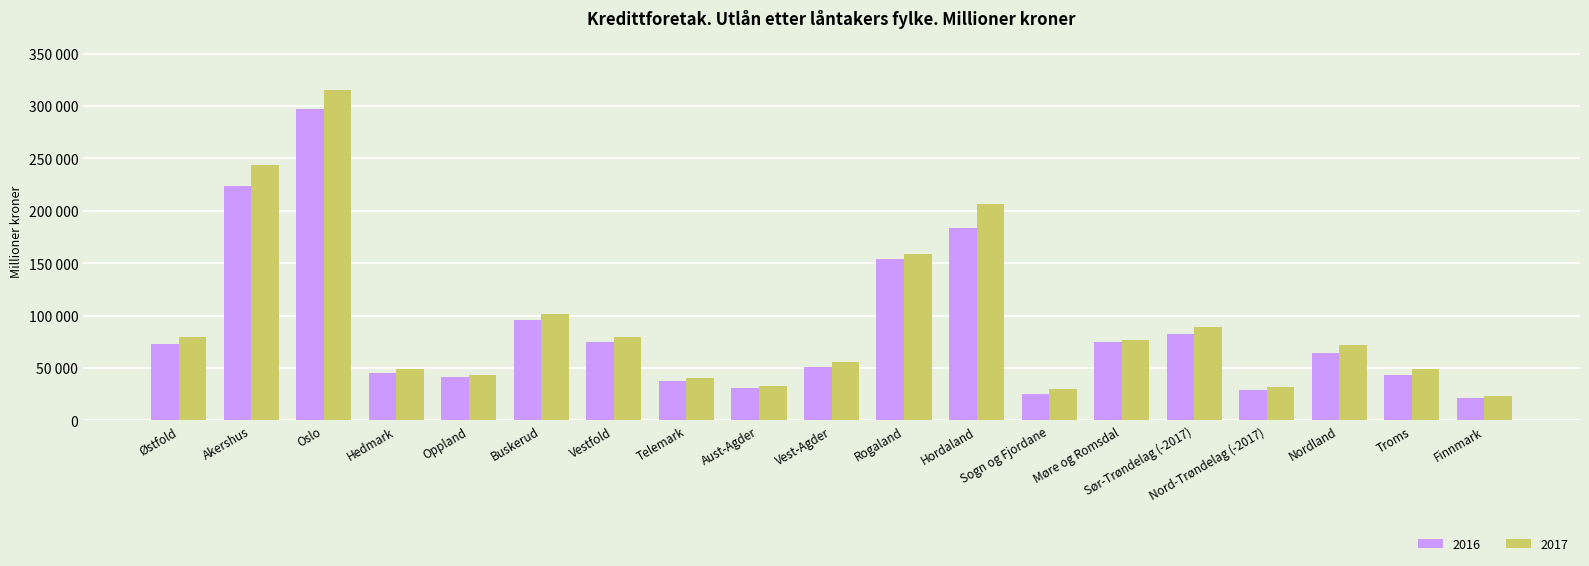

Where is 2017 nearest to the value 168908?

Rogaland